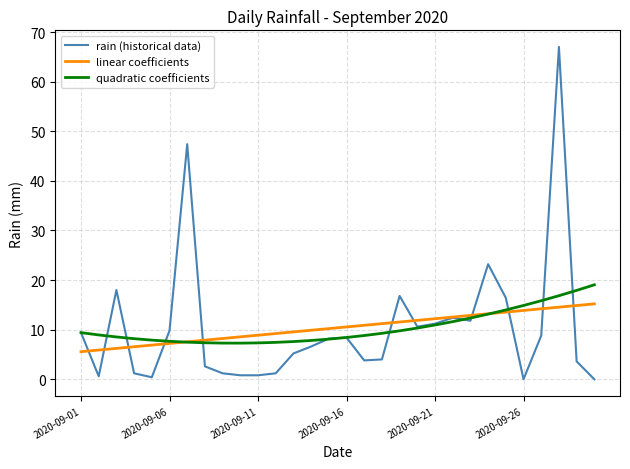

Which series has the largest range (max minus min)?

rain (historical data)